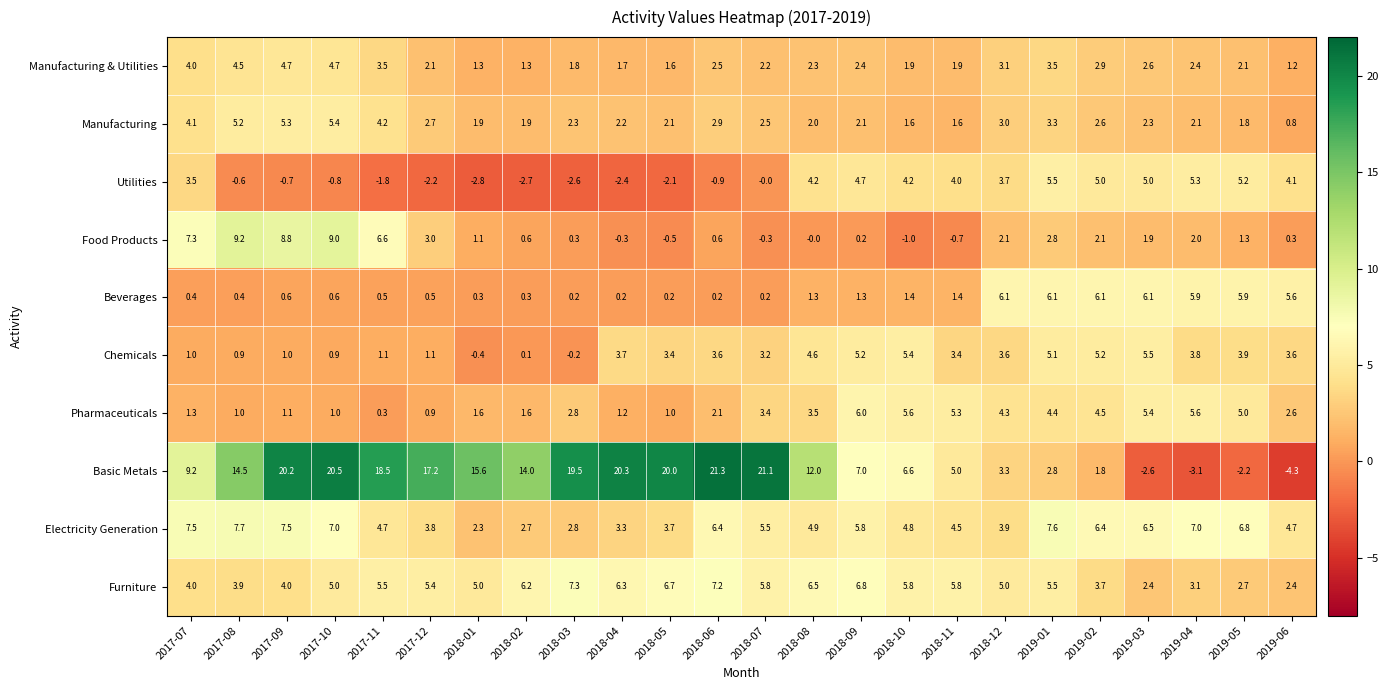

How many categories are shown in the chart?

24